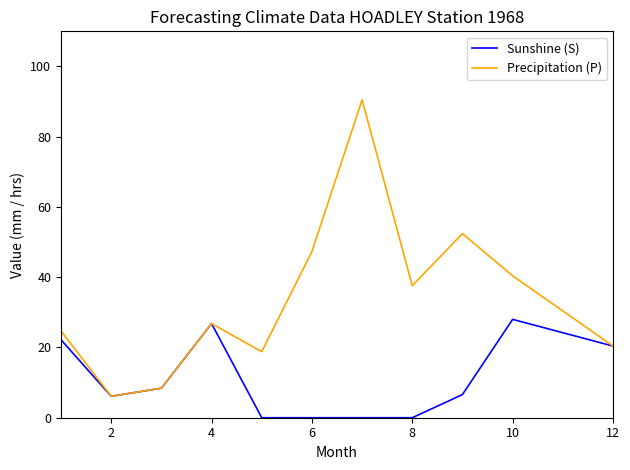

Rank the series by their average value, from highest to lowest.

Precipitation (P), Sunshine (S)